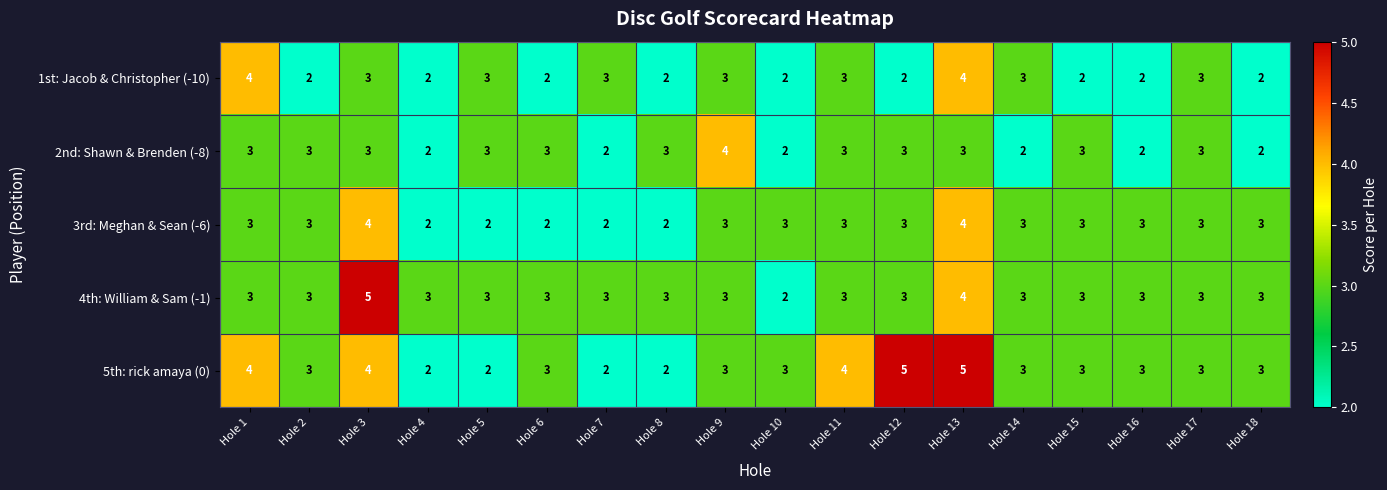

What is the maximum value for 2nd: Shawn & Brenden (-8)?

4